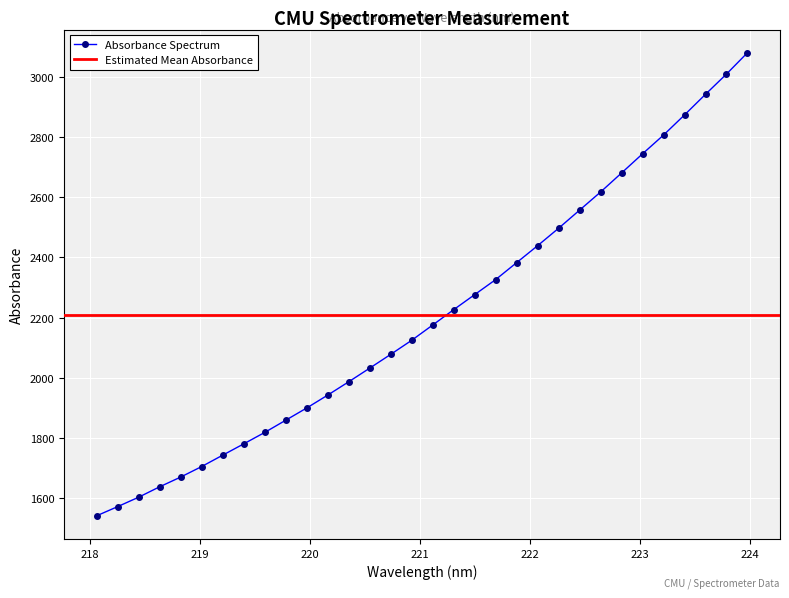

Reading left to right, transcribe all the data shown in this chart.

218.0596=1541.6	218.2508=1572.1	218.442=1603.4	218.6332=1638.0	218.8244=1670.3	219.0156=1705.3	219.2067=1743.1	219.3979=1780.6	219.589=1818.6	219.7801=1859.2	219.9712=1899.9	220.1623=1942.7	220.3533=1986.9	220.5444=2032.3	220.7354=2078.0	220.9264=2124.8	221.1174=2175.5	221.3083=2226.6	221.4993=2276.5	221.6902=2326.5	221.8812=2382.9	222.0721=2439.2	222.263=2497.2	222.4538=2557.3	222.6447=2617.5	222.8355=2680.7	223.0264=2744.4	223.2172=2806.7	223.408=2873.5	223.5987=2942.0	223.7895=3009.2	223.9802=3080.1